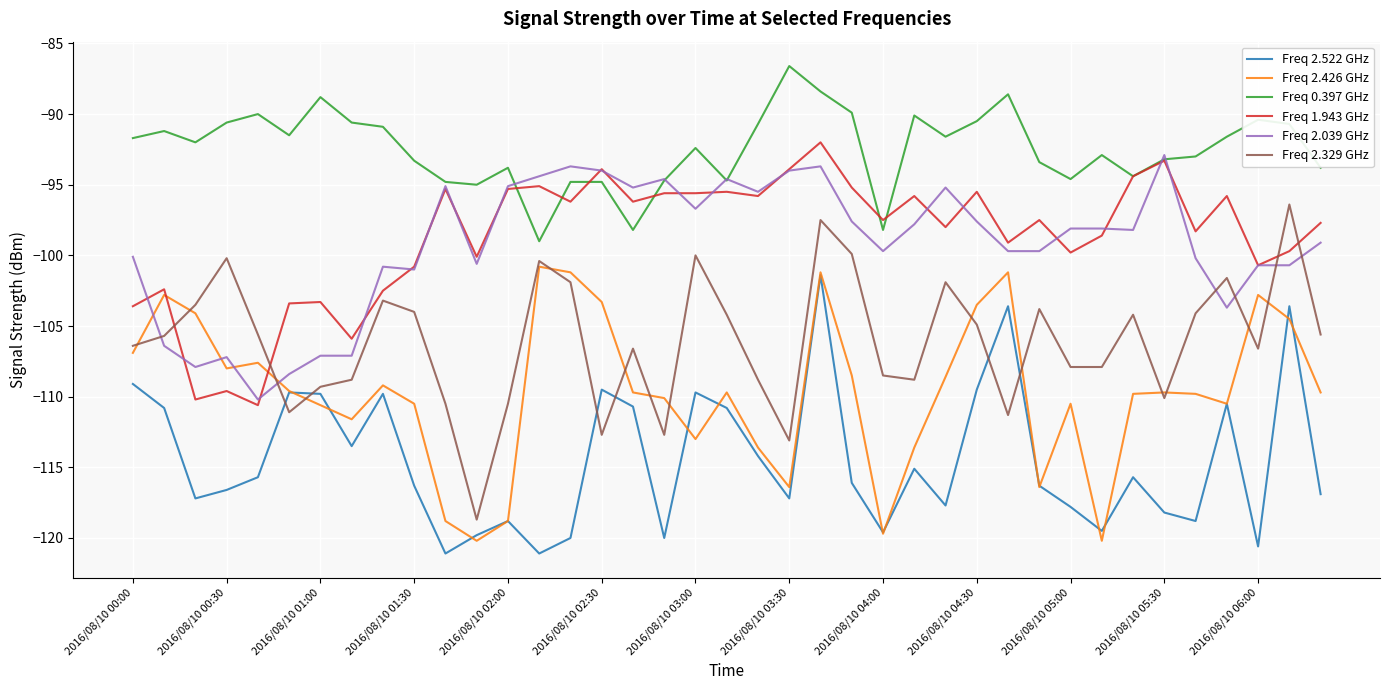

What is the minimum value for Freq 2.522 GHz?

-121.1